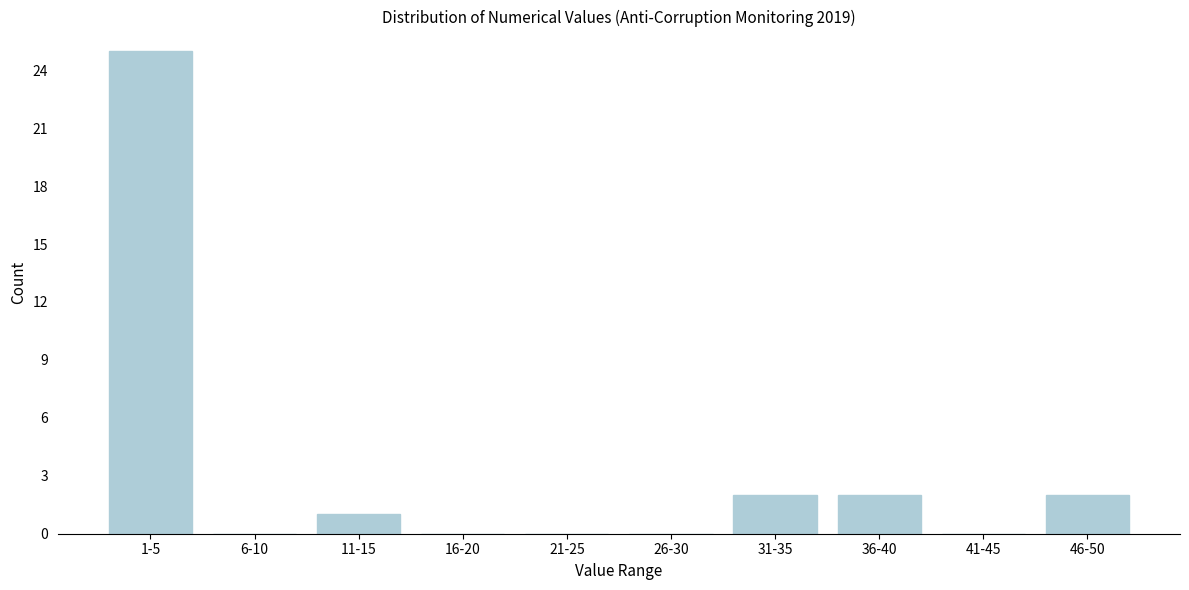

Reading right to left, transcribe all the data shown in this chart.

46-50=2	41-45=0	36-40=2	31-35=2	26-30=0	21-25=0	16-20=0	11-15=1	6-10=0	1-5=25